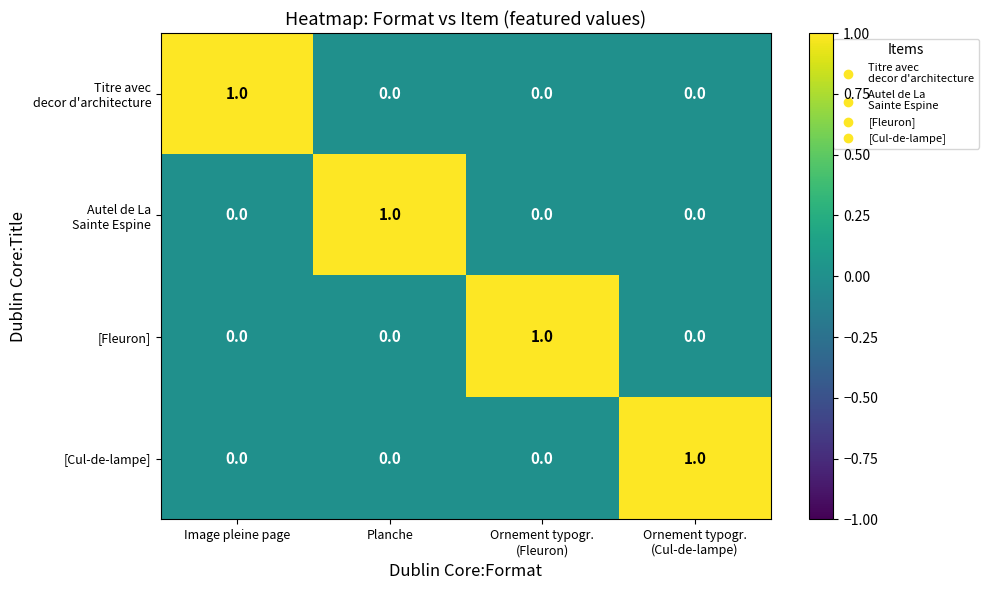

True or false: [Cul-de-lampe] has a value of 1 at Planche.

False